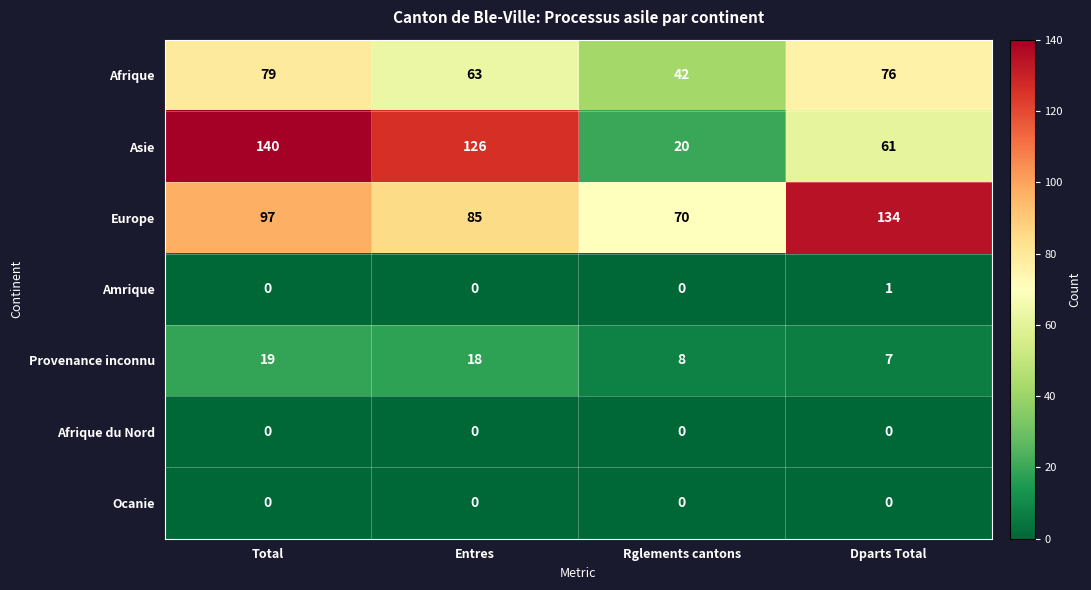

Which series has the largest range (max minus min)?

Asie